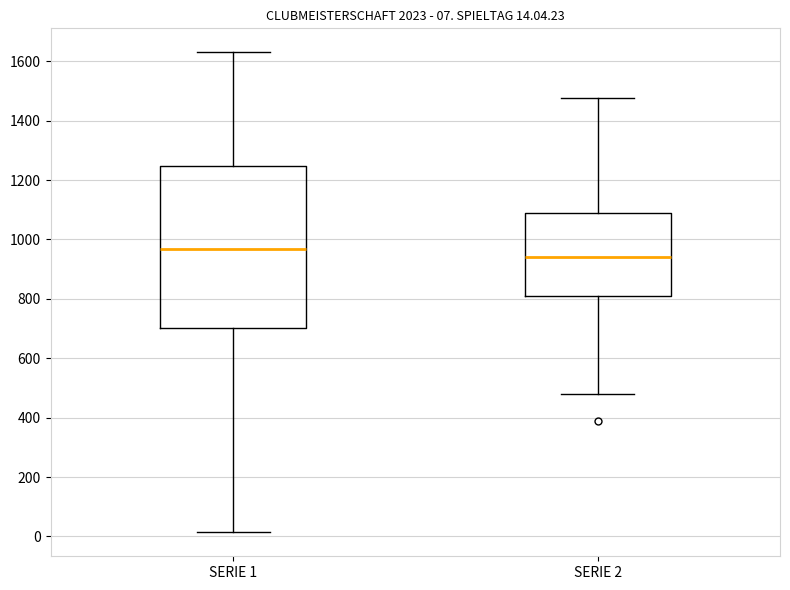

Which box is the tallest, from its lower edge to its upper edge?

SERIE 1